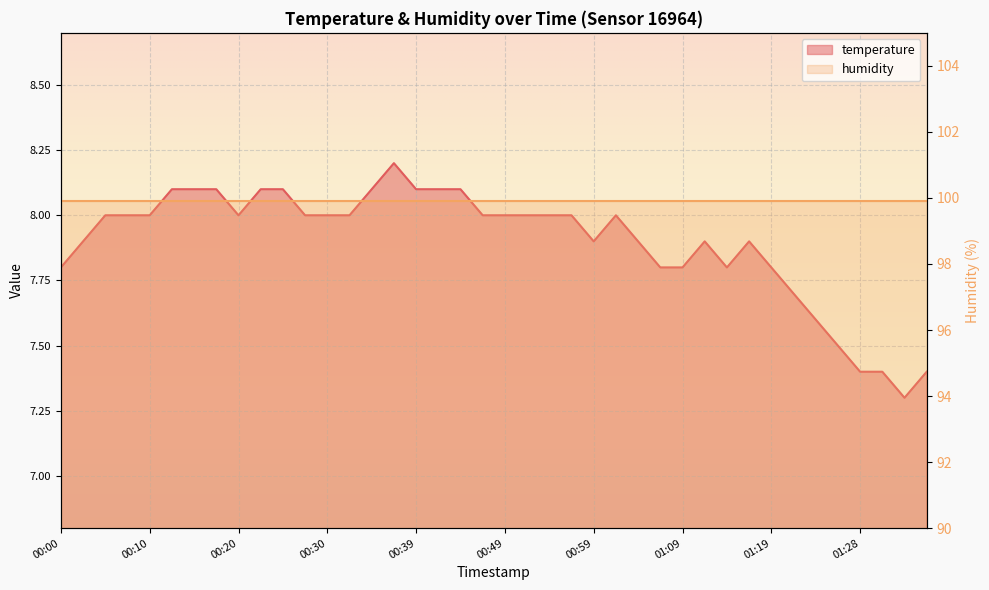

The value at 00:25 is 8.1. True or false?

True